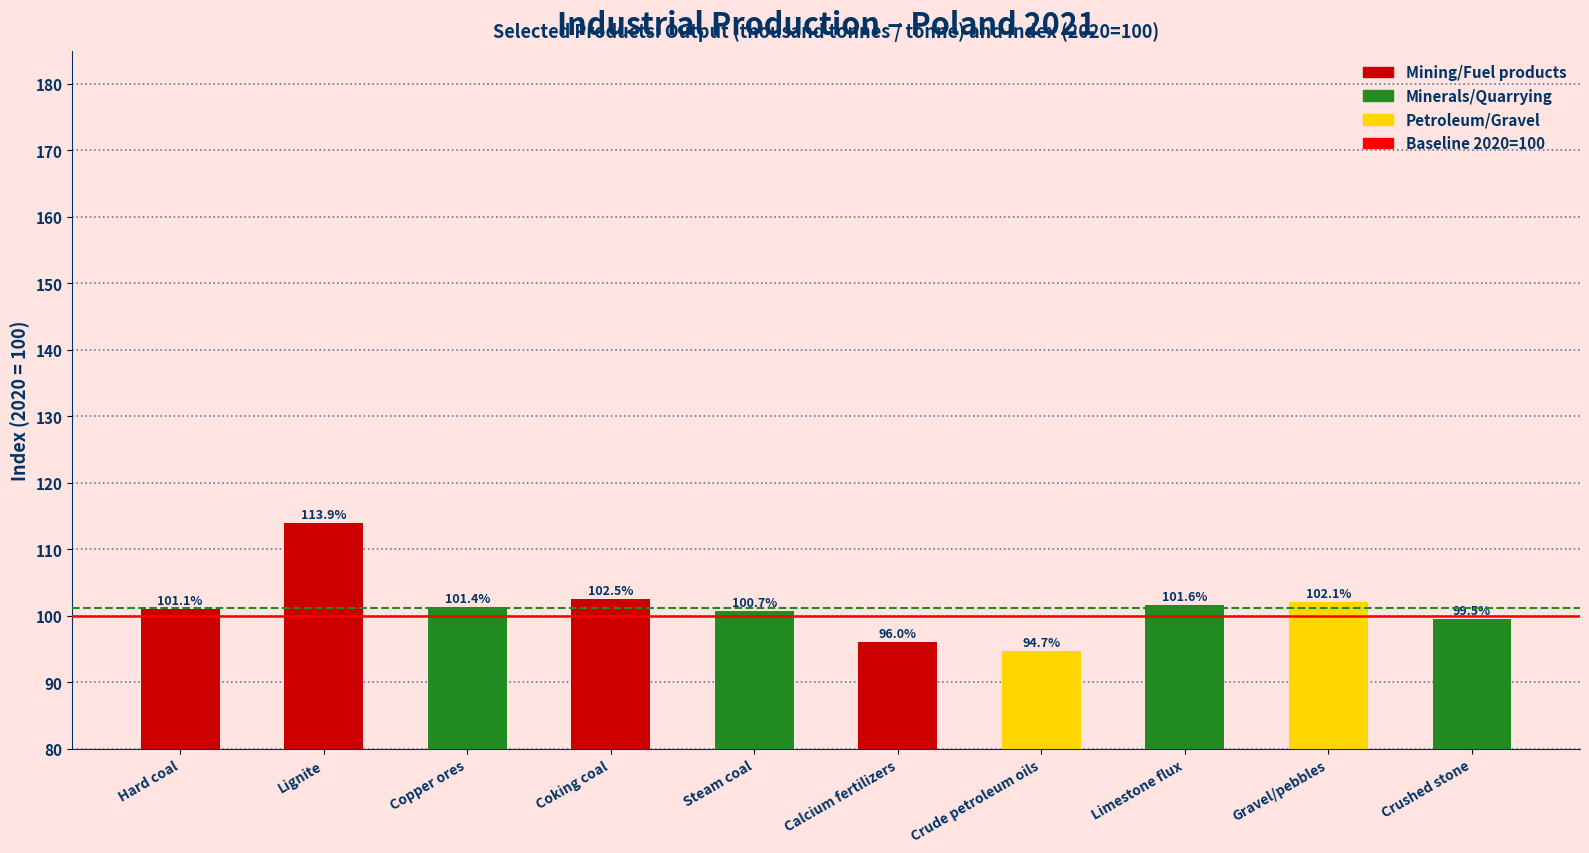

What is the approximate value at Copper ores?

101.4